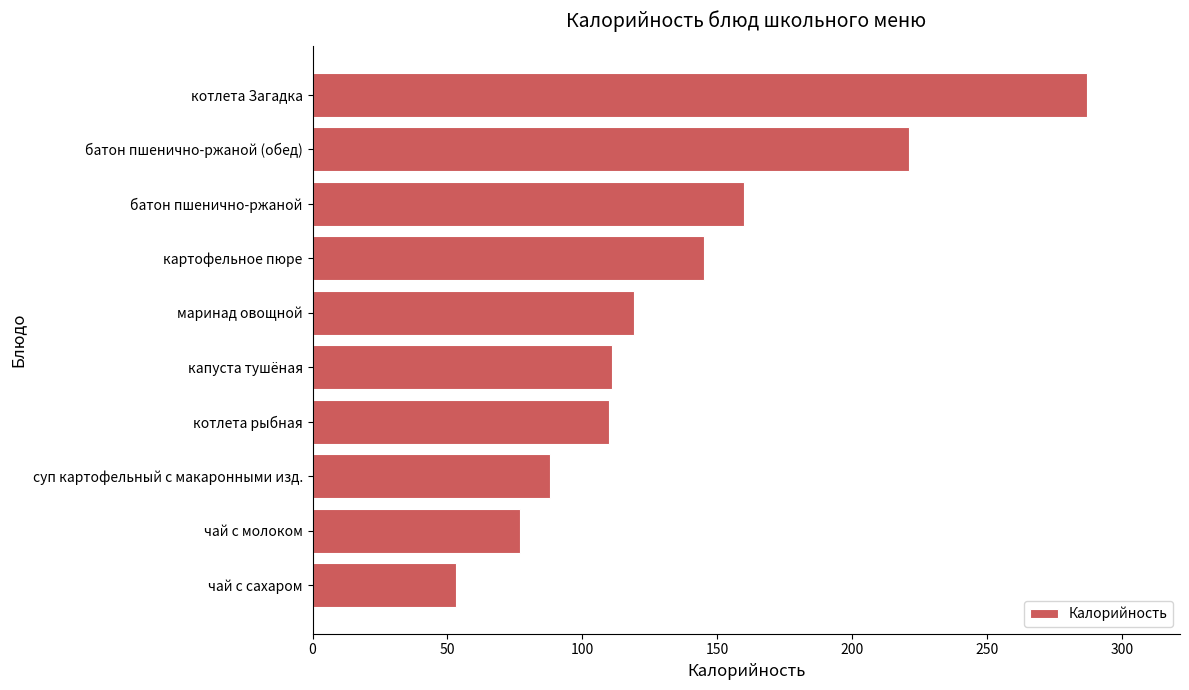

How many categories are shown in the chart?

10